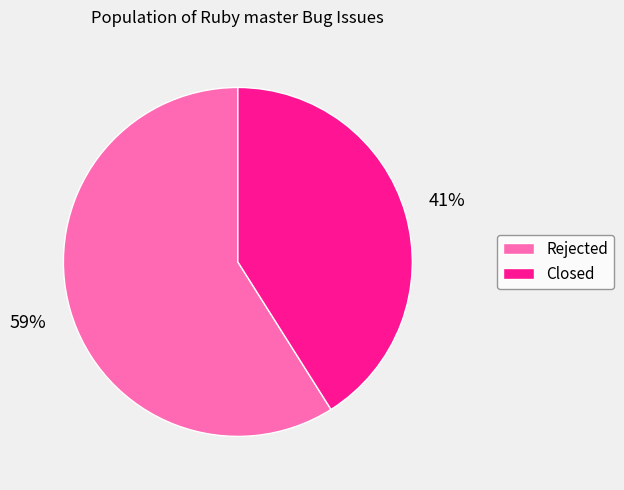

Does any single category account for the majority?

Yes